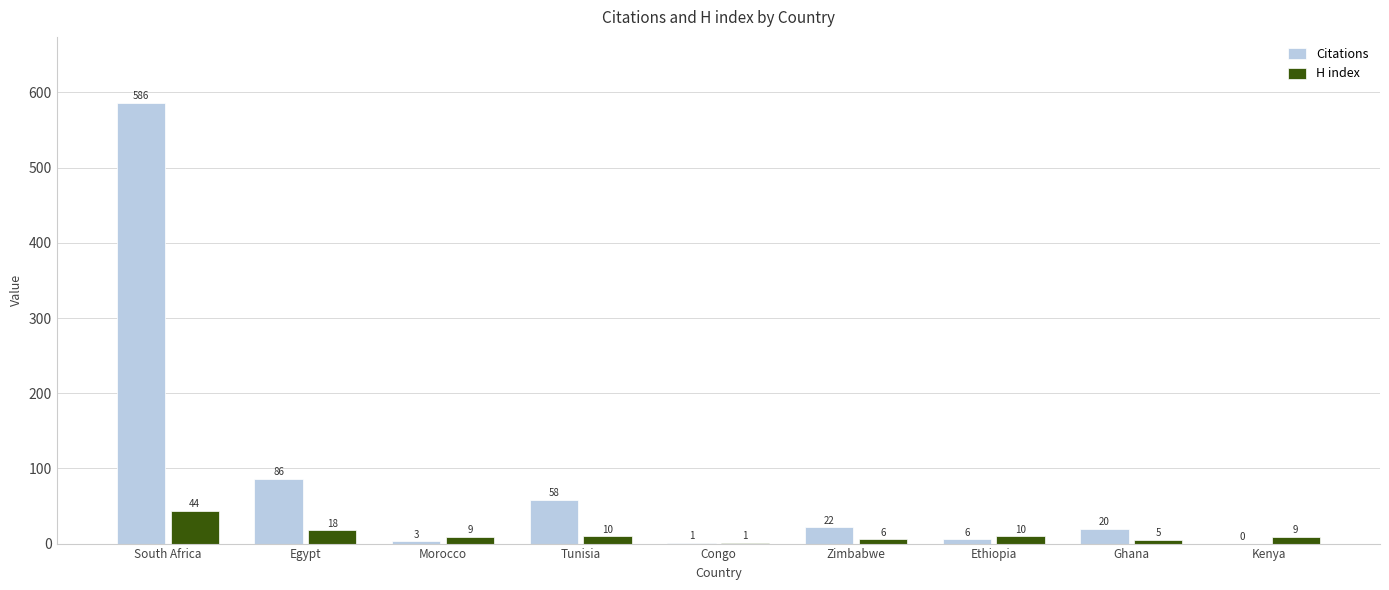

Is it true that H index equals 1 at Congo?

True